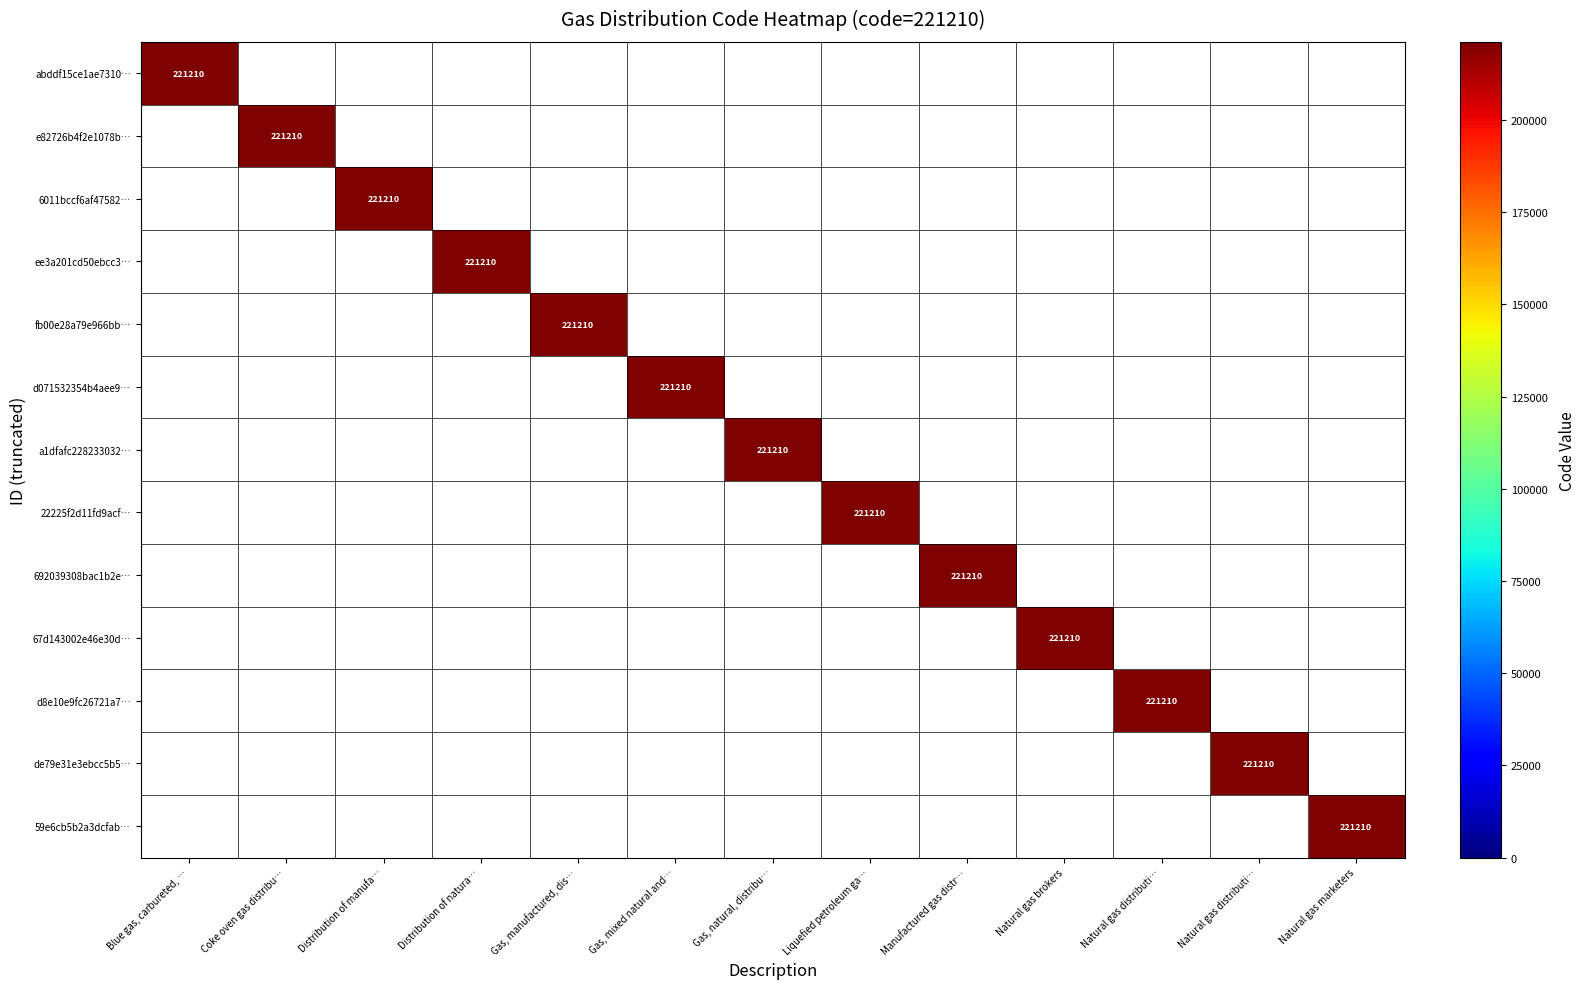

What is the average value of the ee3a201cd50ebcc3… series?

17016